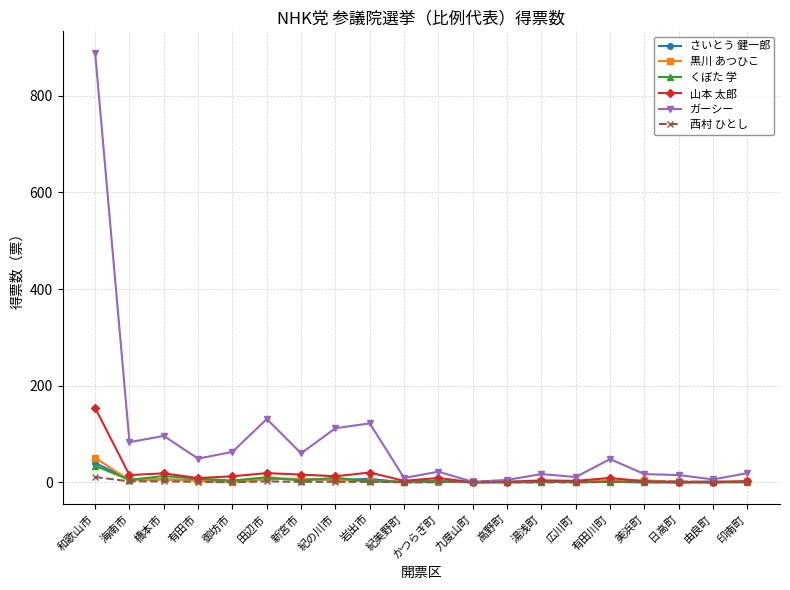

What are all the series names shown in the legend?

さいとう 健一郎, 黒川 あつひこ, くぼた 学, 山本 太郎, ガーシー, 西村 ひとし